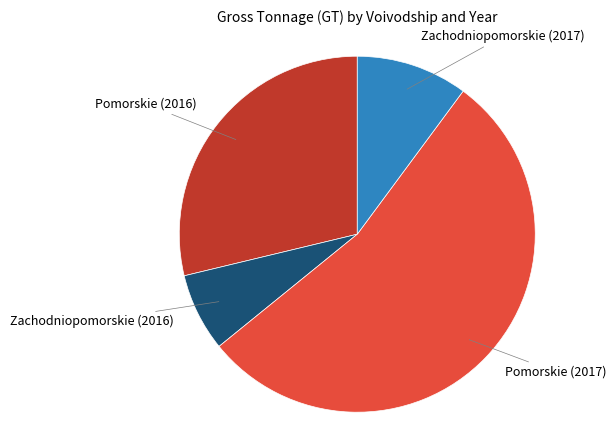

How many segments does this pie chart have?

4